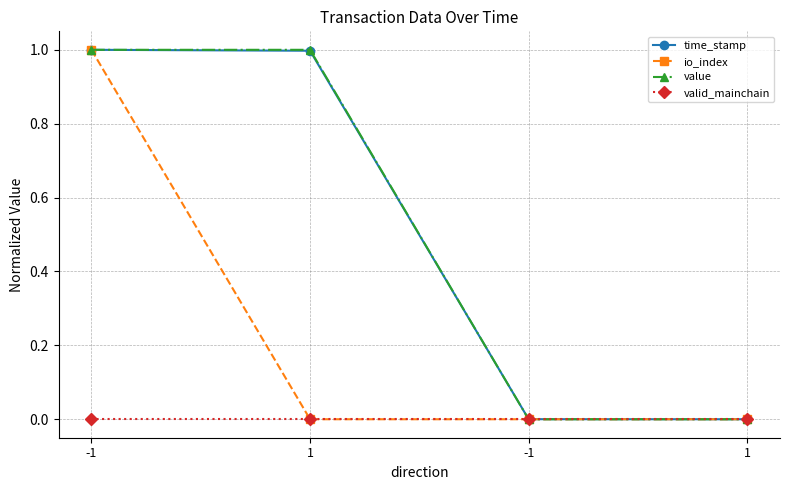

What are all the series names shown in the legend?

time_stamp, io_index, value, valid_mainchain